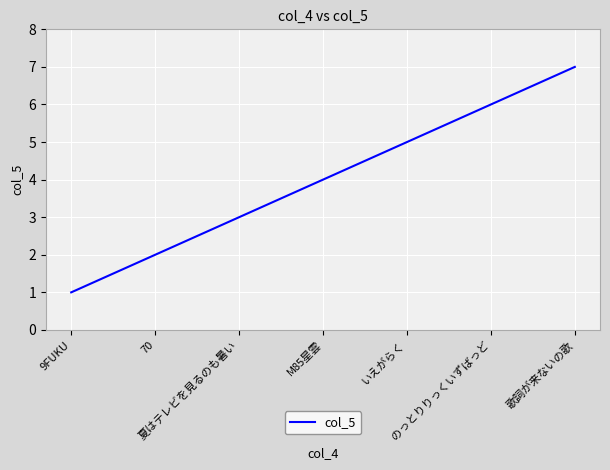

What is the difference between the maximum and minimum values?

6